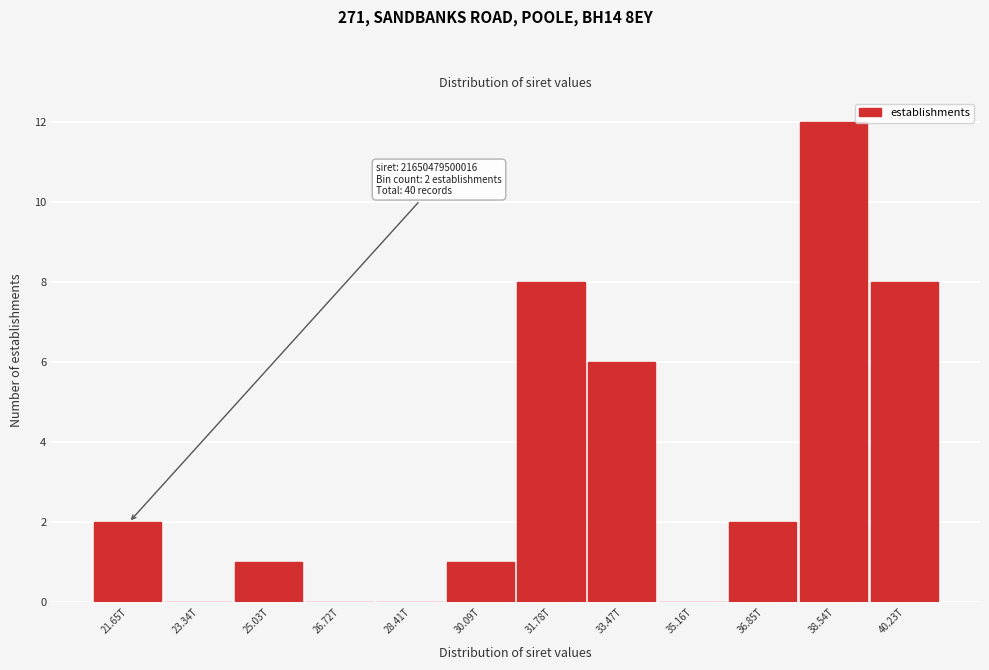

Reading left to right, what are all the values shown in this chart?

21.65T=2	23.34T=0	25.03T=1	26.72T=0	28.41T=0	30.09T=1	31.78T=8	33.47T=6	35.16T=0	36.85T=2	38.54T=12	40.23T=8